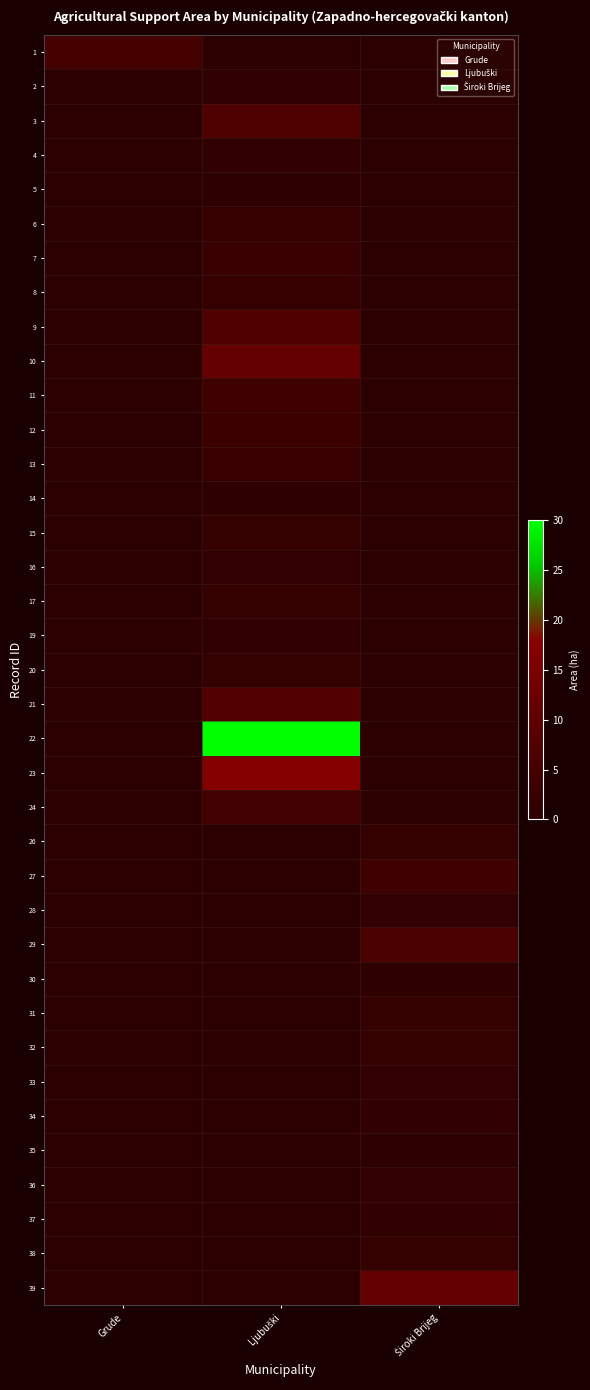

Which label corresponds to the smallest value in the chart?

Ljubuški